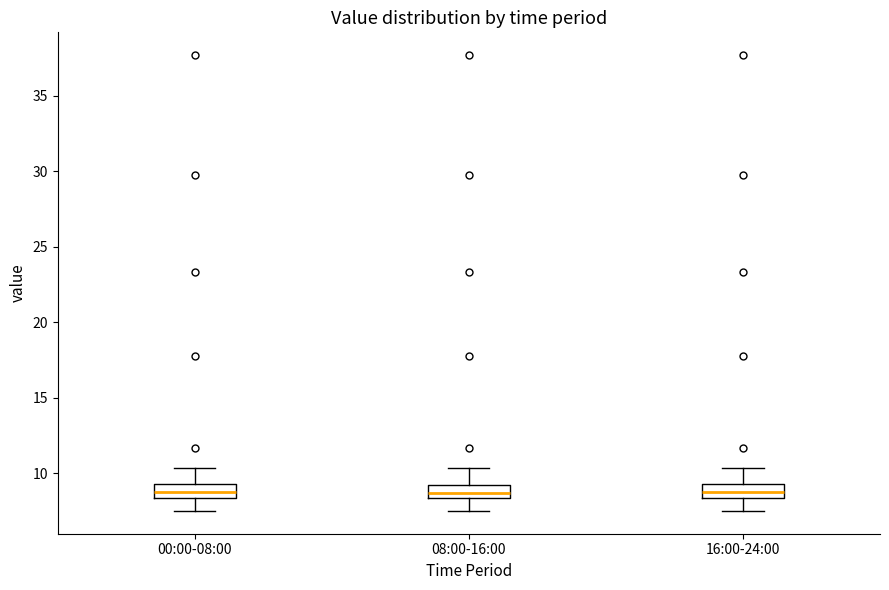

Reading left to right, read every box against the y-axis: the position of its median line, the range the box covers, and the ends of its whiskers. The values are not printed on the chart, so give them approximately, as read against the axis.

00:00-08:00: median 9.0, box 8.5 to 9.5, whiskers 7.5 to 10.5
08:00-16:00: median 8.5 (inside the box), box 8.5 to 9.0, whiskers 7.5 to 10.5
16:00-24:00: median 9.0, box 8.5 to 9.5, whiskers 7.5 to 10.5